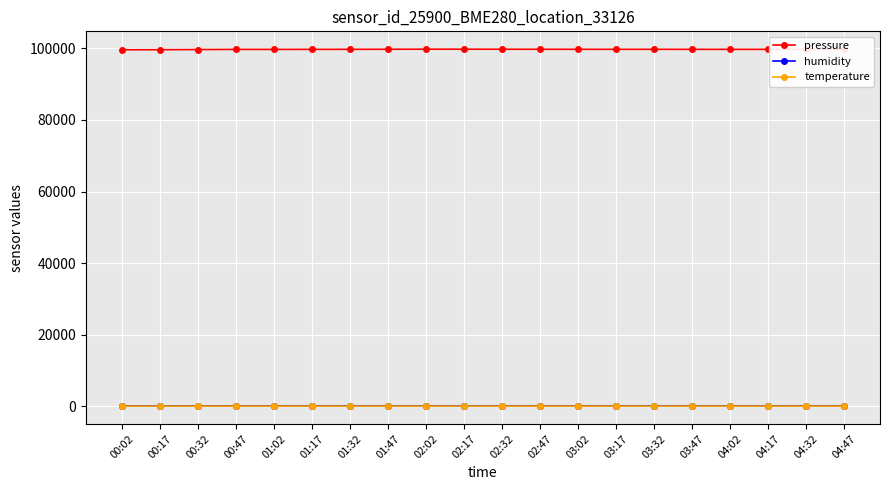

Which series has the largest total across all categories?

pressure